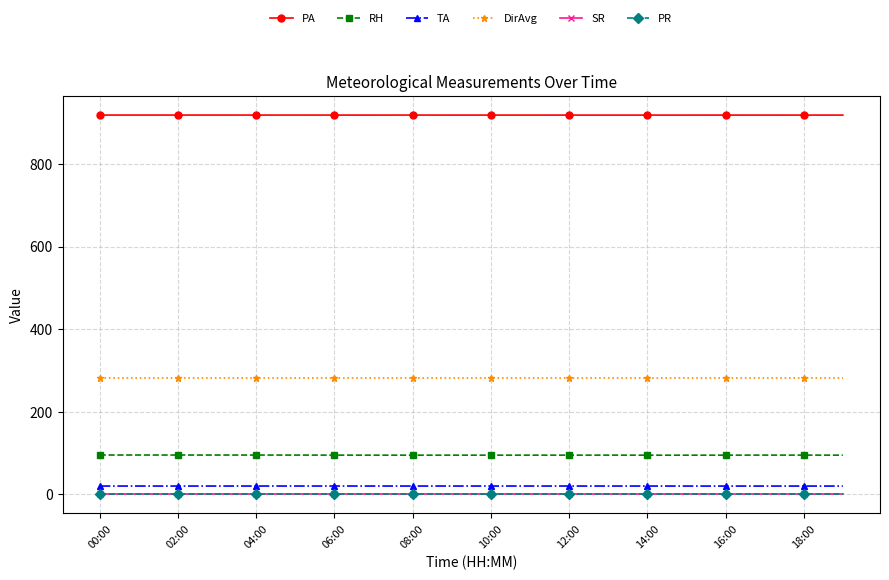

Which category has the highest value across all series?

00:00